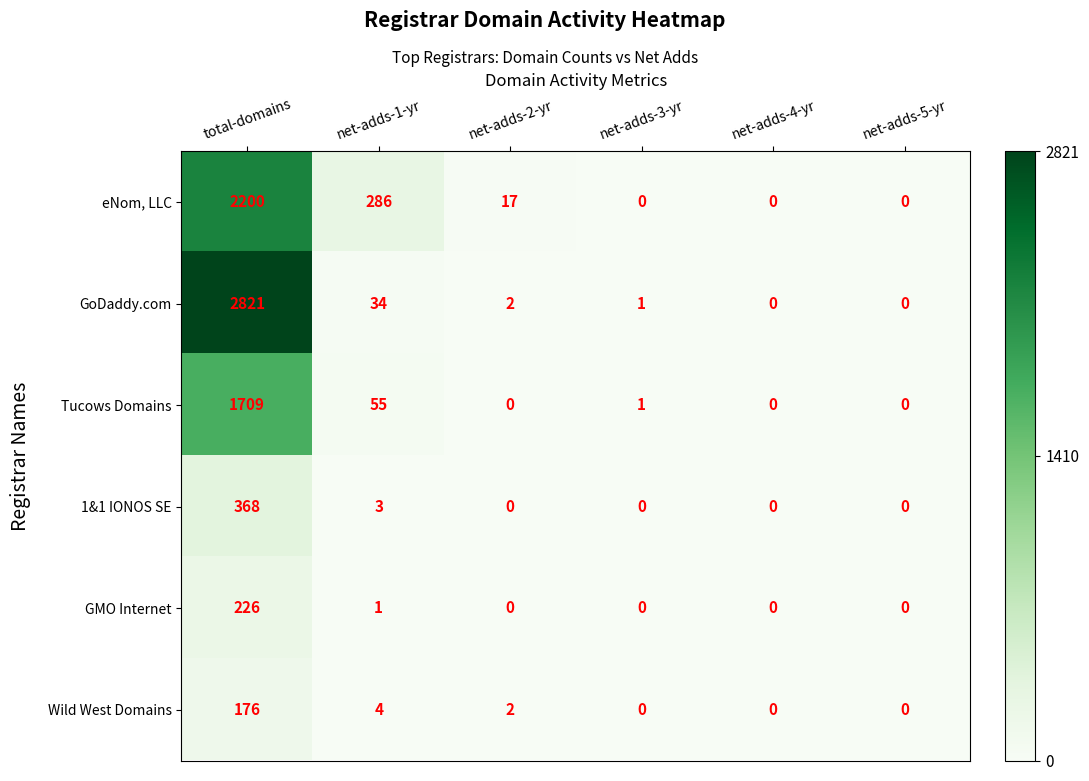

What is the spread (max minus min) of values at net-adds-1-yr?

285